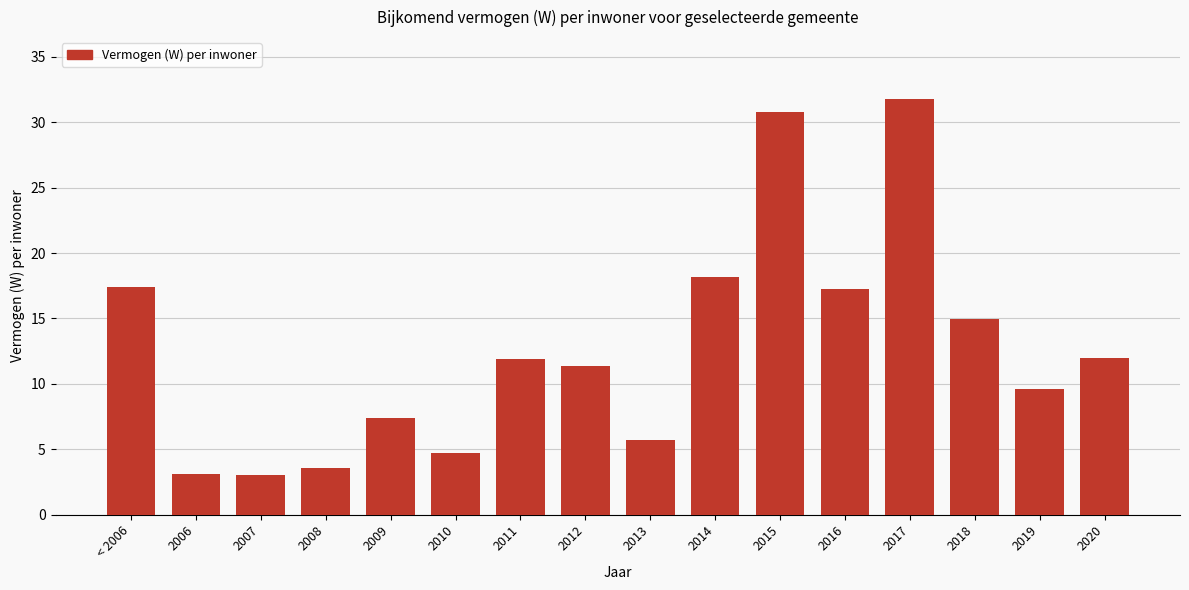

What is the ratio of the value at 2009 to the value at 2007?

2.4